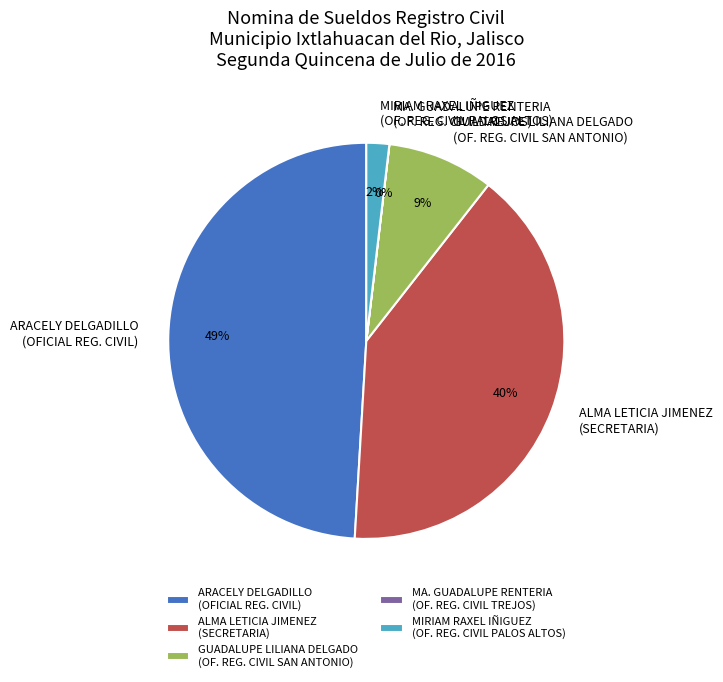

Between ALMA LETICIA JIMENEZ (SECRETARIA) and ARACELY DELGADILLO (OFICIAL REG. CIVIL), which is larger?

ARACELY DELGADILLO (OFICIAL REG. CIVIL)